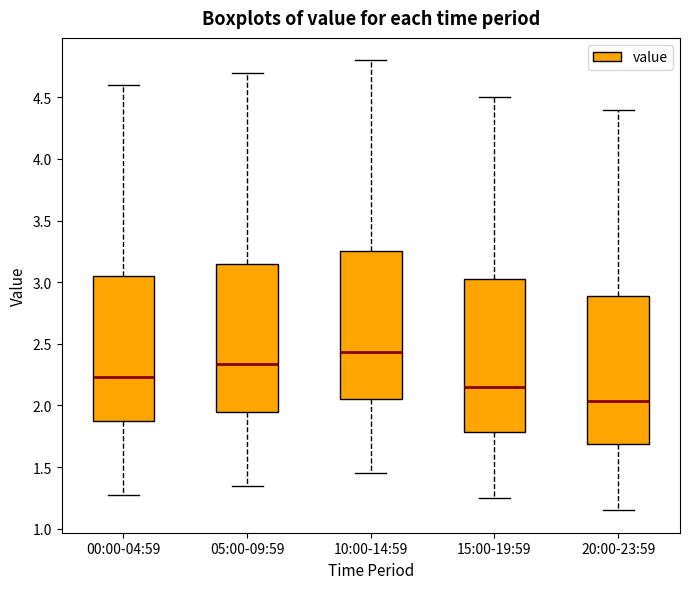

Which box has the lowest median line?

20:00-23:59